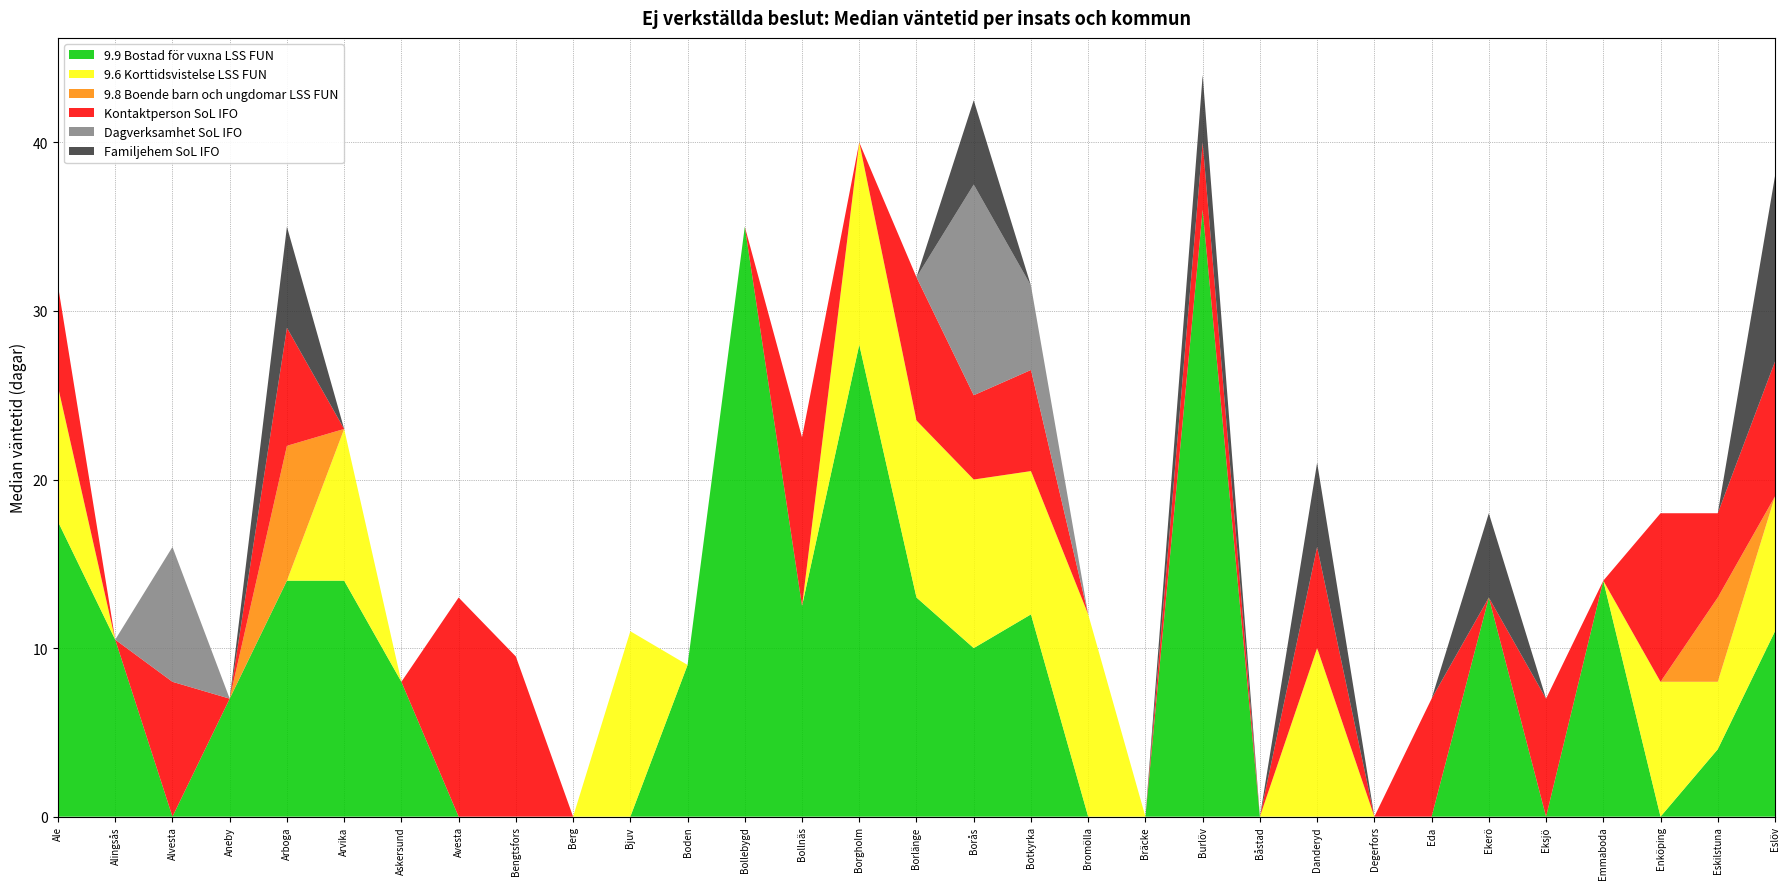

Reading left to right, transcribe all the data shown in this chart.

9.9 Bostad för vuxna LSS FUN: 17.5	10.5	0.0	7.0	14.0	14.0	8.0	0.0	0.0	0.0	0.0	9.0	35.0	12.5	28.0	13.0	10.0	12.0	0.0	0.0	36.0	0.0	0.0	0.0	0.0	13.0	0.0	14.0	0.0	4.0	11.0
9.6 Korttidsvistelse LSS FUN: 8.0	0.0	0.0	0.0	0.0	9.0	0.0	0.0	0.0	0.0	11.0	0.0	0.0	0.0	12.0	10.5	10.0	8.5	12.0	0.0	0.0	0.0	10.0	0.0	0.0	0.0	0.0	0.0	8.0	4.0	8.0
9.8 Boende barn och ungdomar LSS FUN: 0.0	0.0	0.0	0.0	8.0	0.0	0.0	0.0	0.0	0.0	0.0	0.0	0.0	0.0	0.0	0.0	0.0	0.0	0.0	0.0	0.0	0.0	0.0	0.0	0.0	0.0	0.0	0.0	0.0	5.0	0.0
Kontaktperson SoL IFO: 6.0	0.0	8.0	0.0	7.0	0.0	0.0	13.0	9.5	0.0	0.0	0.0	0.0	10.0	0.0	8.5	5.0	6.0	0.0	0.0	4.0	0.0	6.0	0.0	7.0	0.0	7.0	0.0	10.0	5.0	8.0
Dagverksamhet SoL IFO: 0.0	0.0	8.0	0.0	0.0	0.0	0.0	0.0	0.0	0.0	0.0	0.0	0.0	0.0	0.0	0.0	12.5	5.0	0.0	0.0	0.0	0.0	0.0	0.0	0.0	0.0	0.0	0.0	0.0	0.0	0.0
Familjehem SoL IFO: 0.0	0.0	0.0	0.0	6.0	0.0	0.0	0.0	0.0	0.0	0.0	0.0	0.0	0.0	0.0	0.0	5.0	0.0	0.0	0.0	4.0	0.0	5.0	0.0	0.0	5.0	0.0	0.0	0.0	0.0	11.0